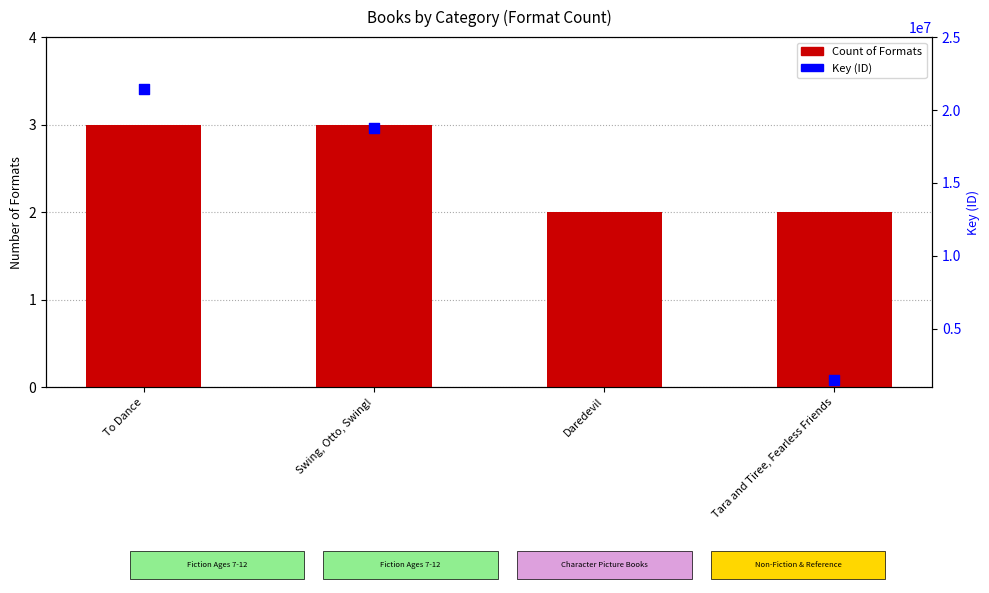

Which series has the widest spread of Y values?

Key (ID)